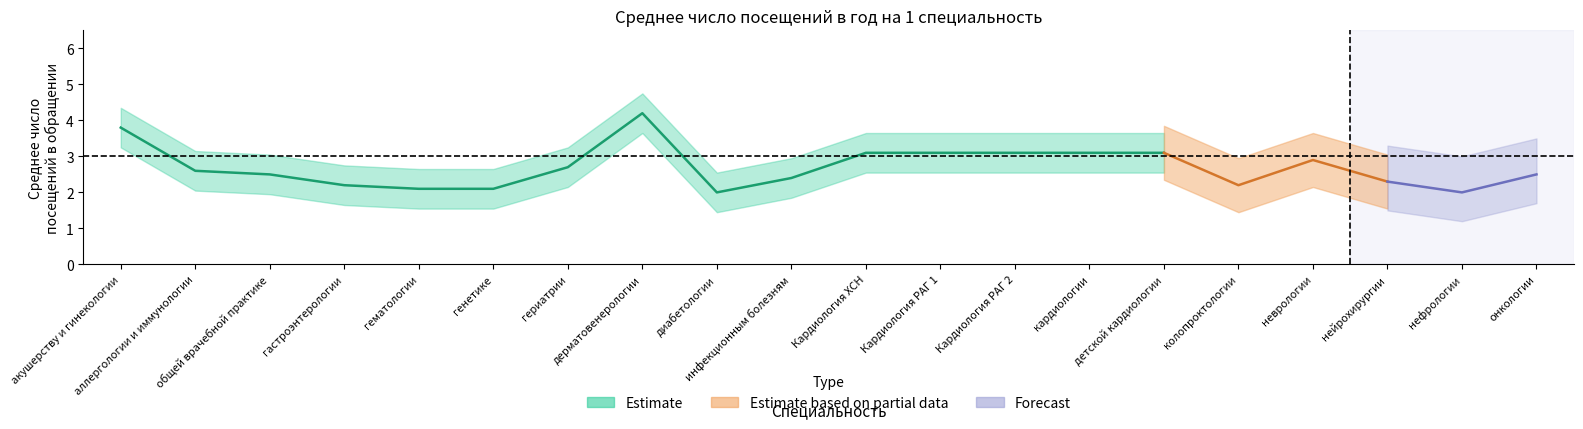

What is the minimum value shown in the chart?

2.0